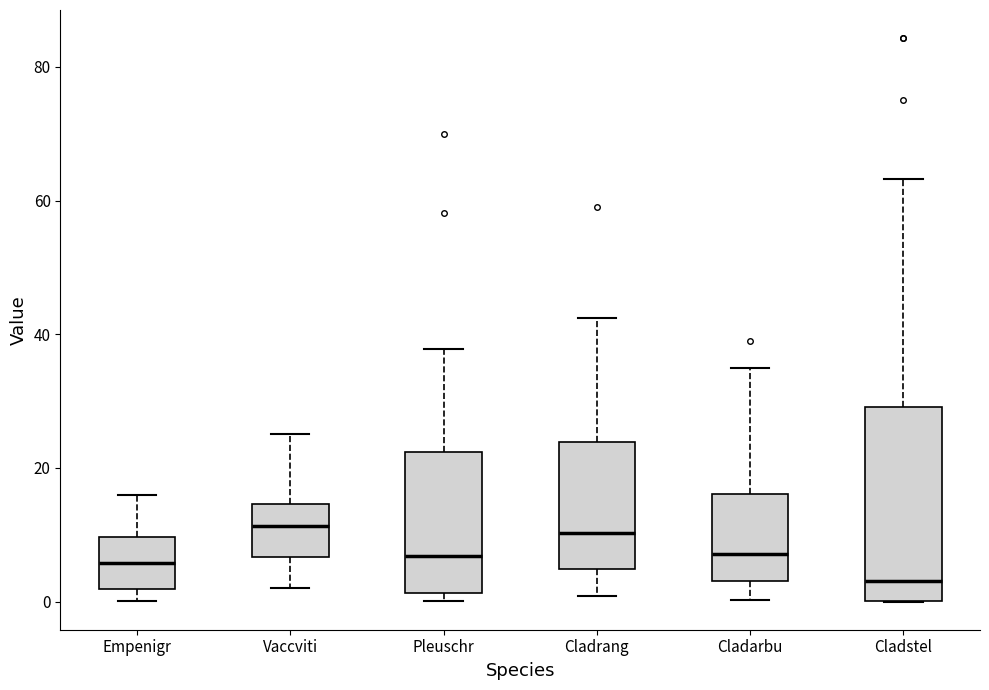

Where does the median line of the box for Pleuschr sit on the y-axis? The values are not printed on the chart, so give them approximately, as read against the axis.

6